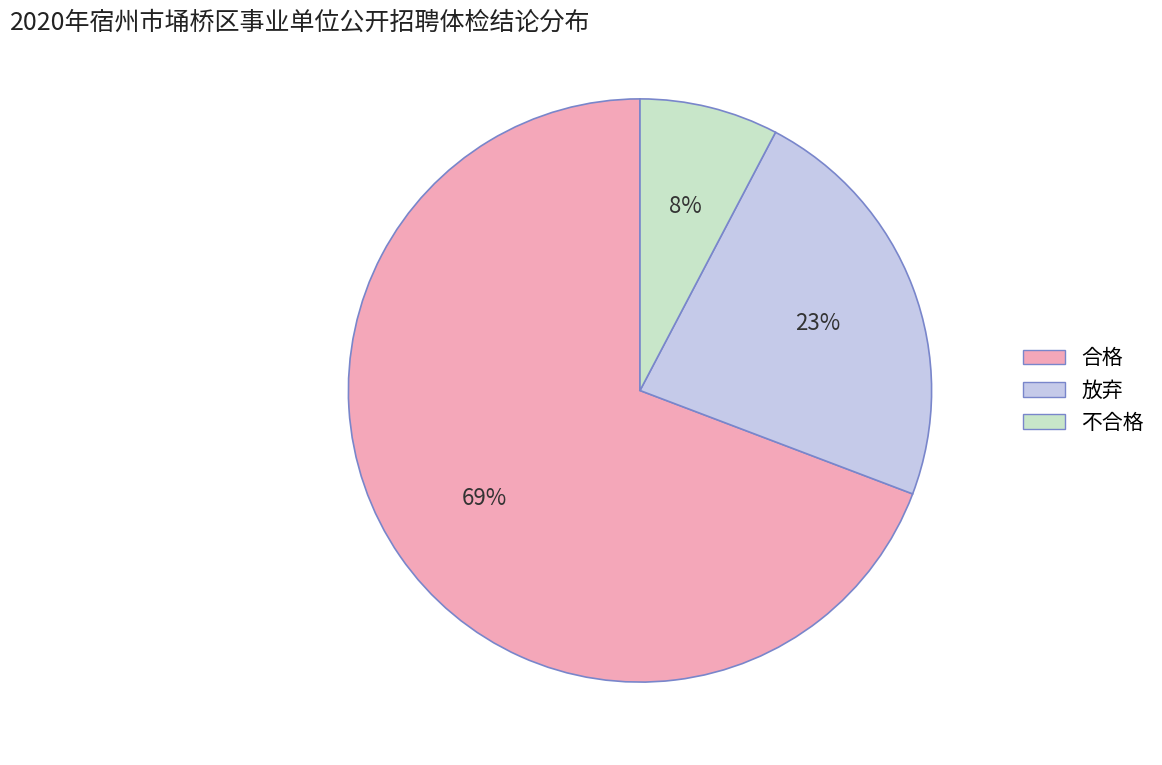

Which category has the biggest portion of the pie?

合格